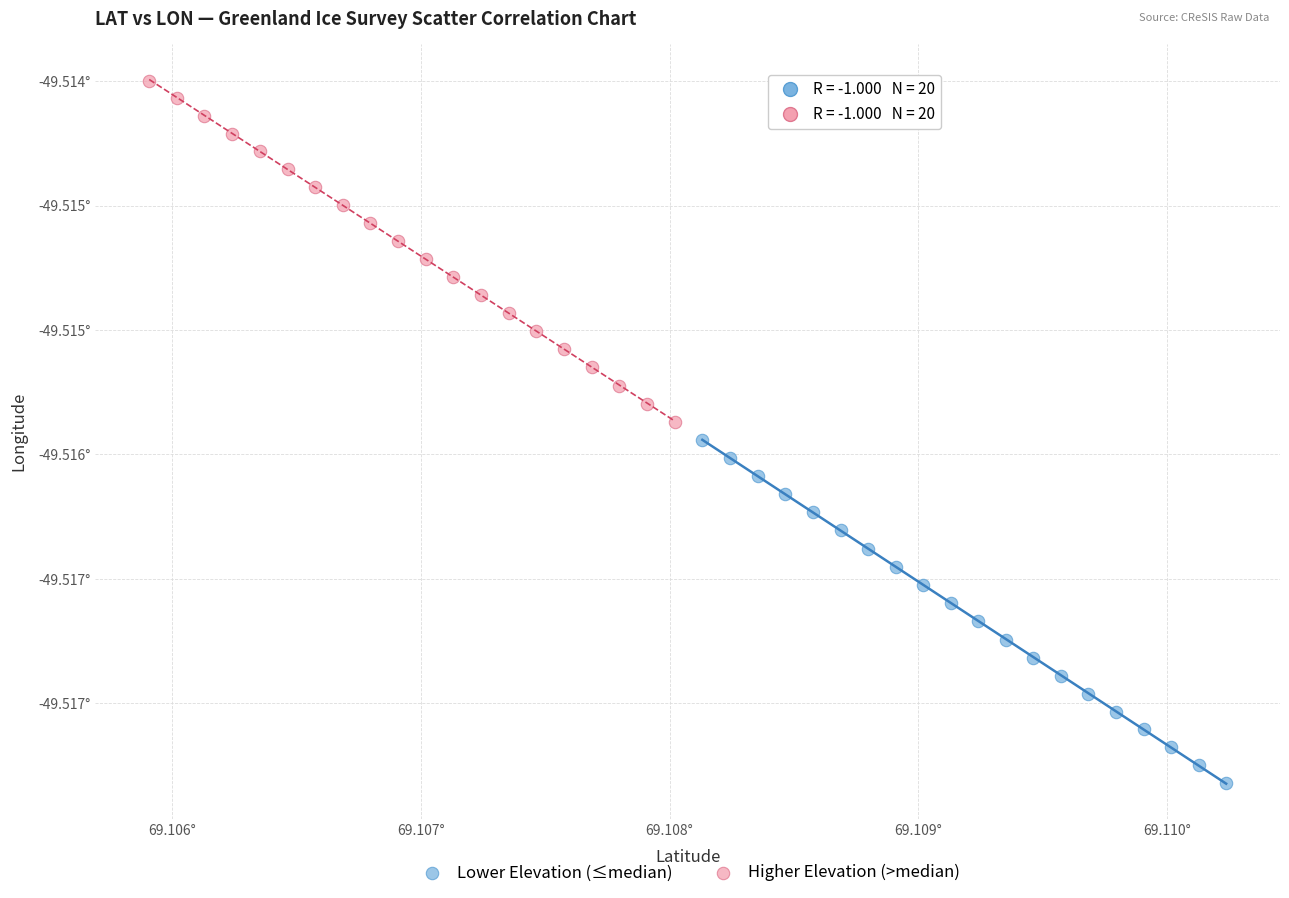

What are all the series names shown in the legend?

Lower Elevation (≤median), Higher Elevation (>median)